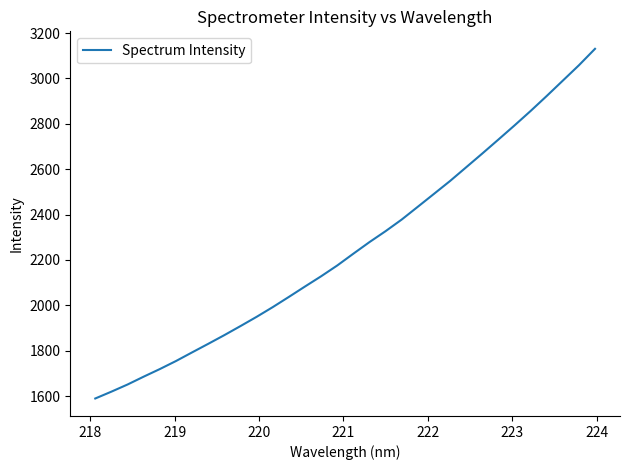

What is the difference between the maximum and minimum values?

1541.3